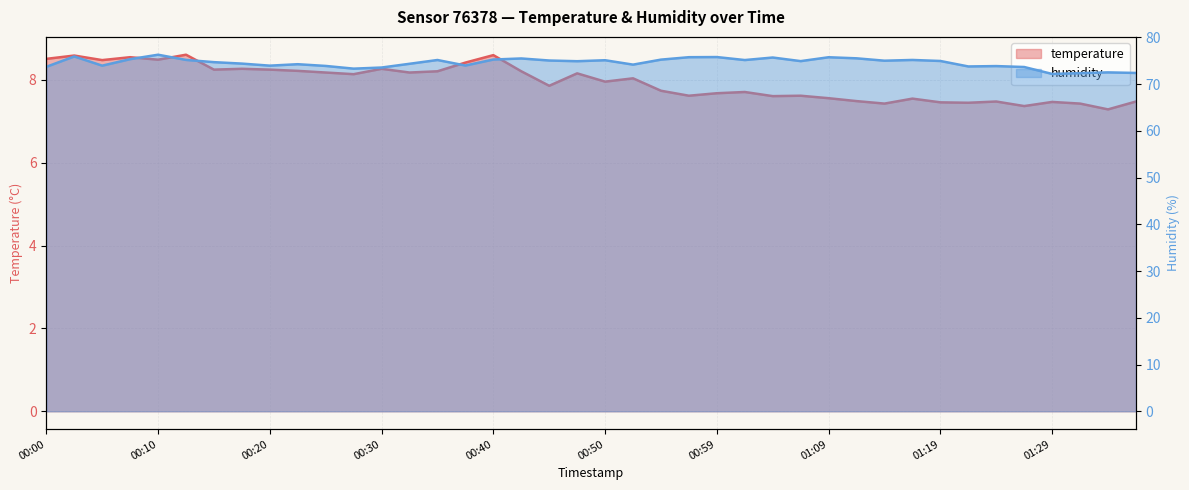

Which series has the widest spread of values?

humidity